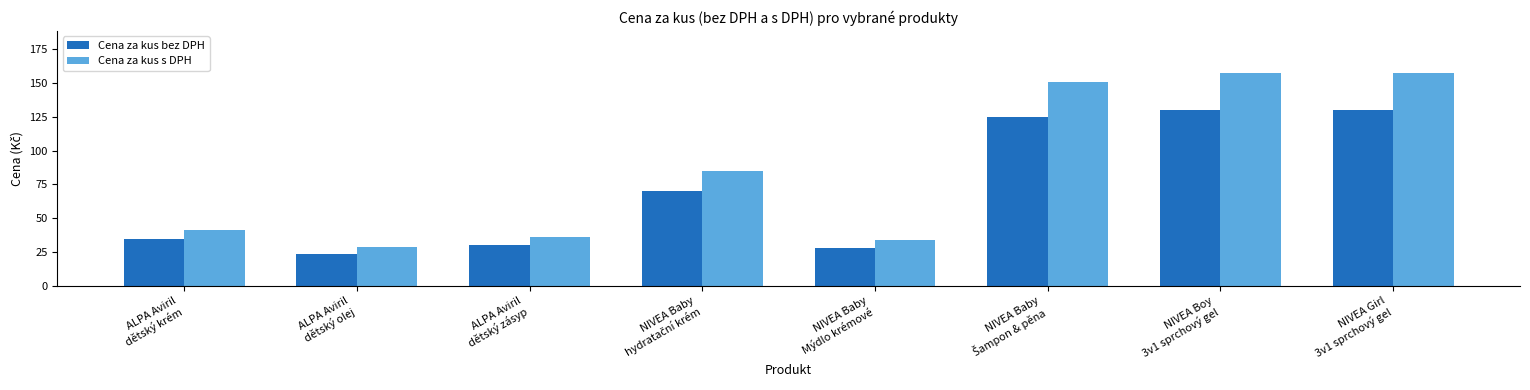

What value does the Cena za kus s DPH series have at NIVEA Girl
3v1 sprchový gel?

157.2